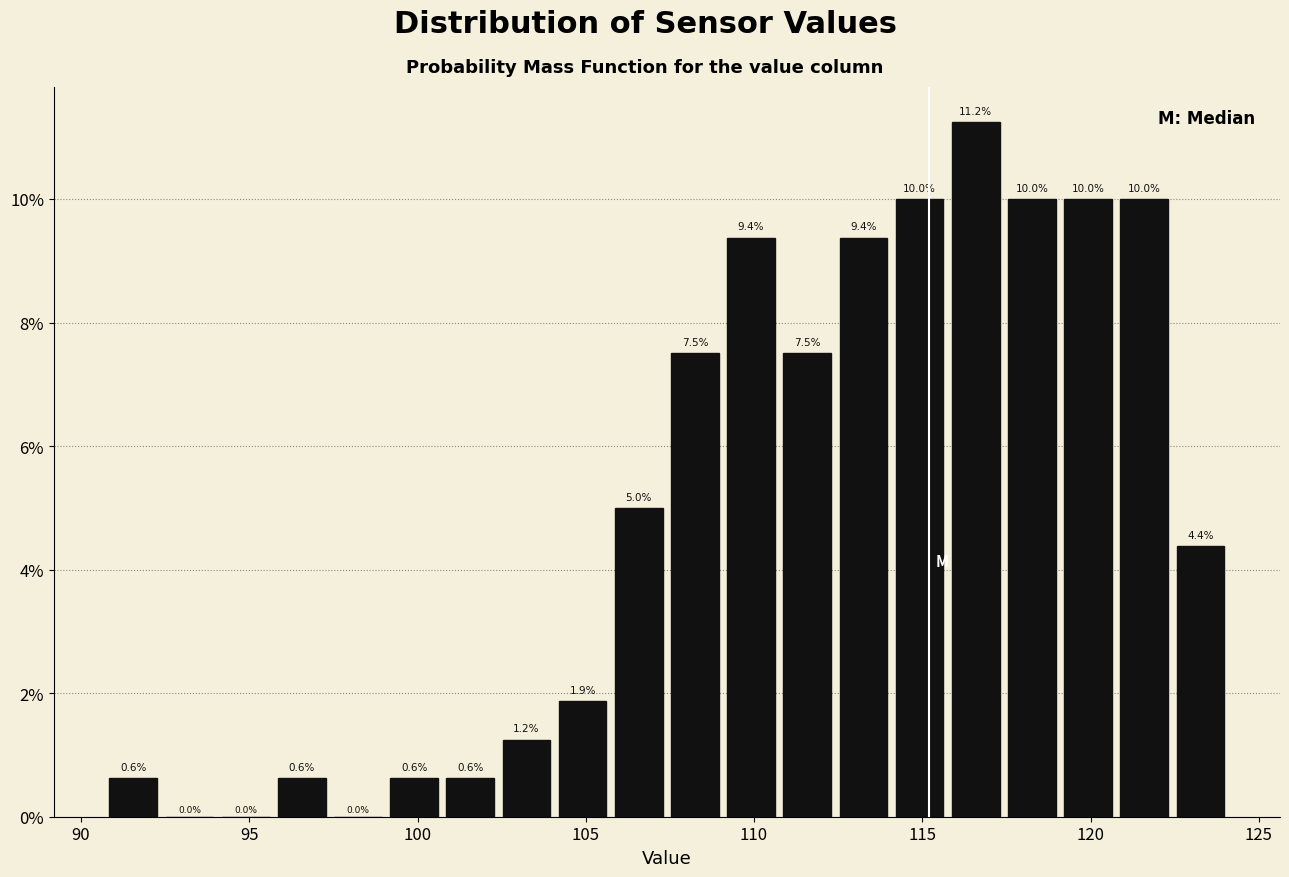

Read against the x-axis, roughly where is the centre of the tallest bar?

116.5